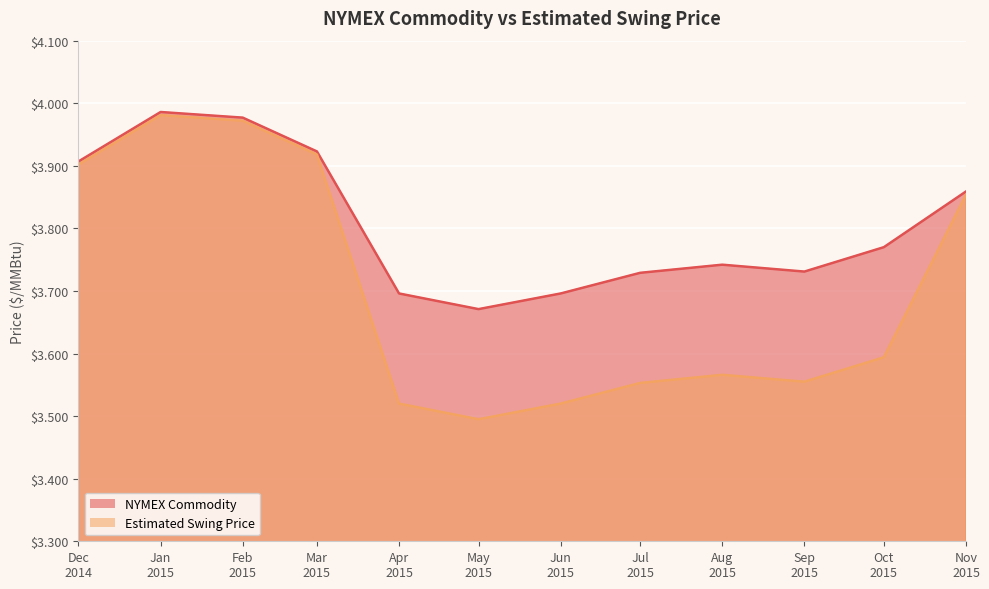

True or false: Estimated Swing Price and NYMEX Commodity cross at least once.

False